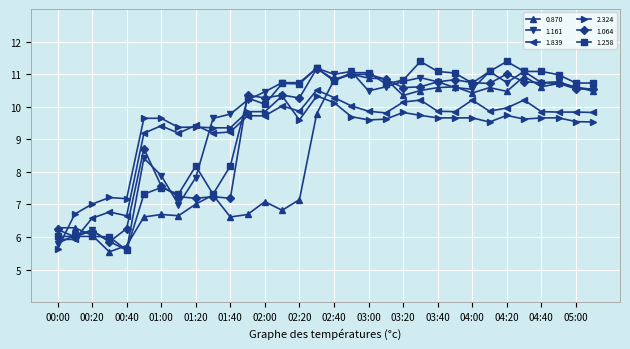

How many series are shown in this chart?

6